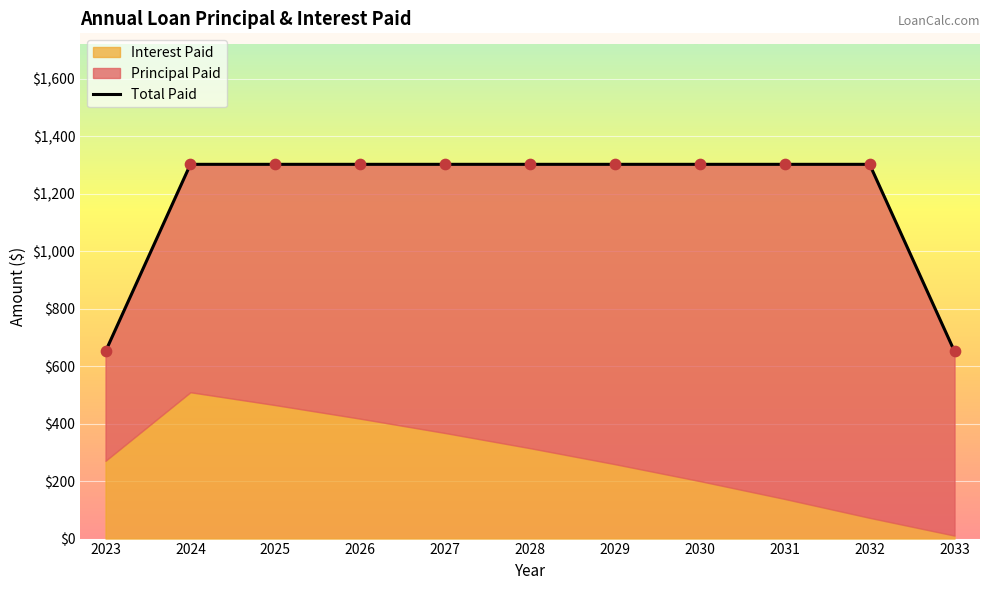

Approximately how many times larger is the value at 2028 compared to 2033?

2.0